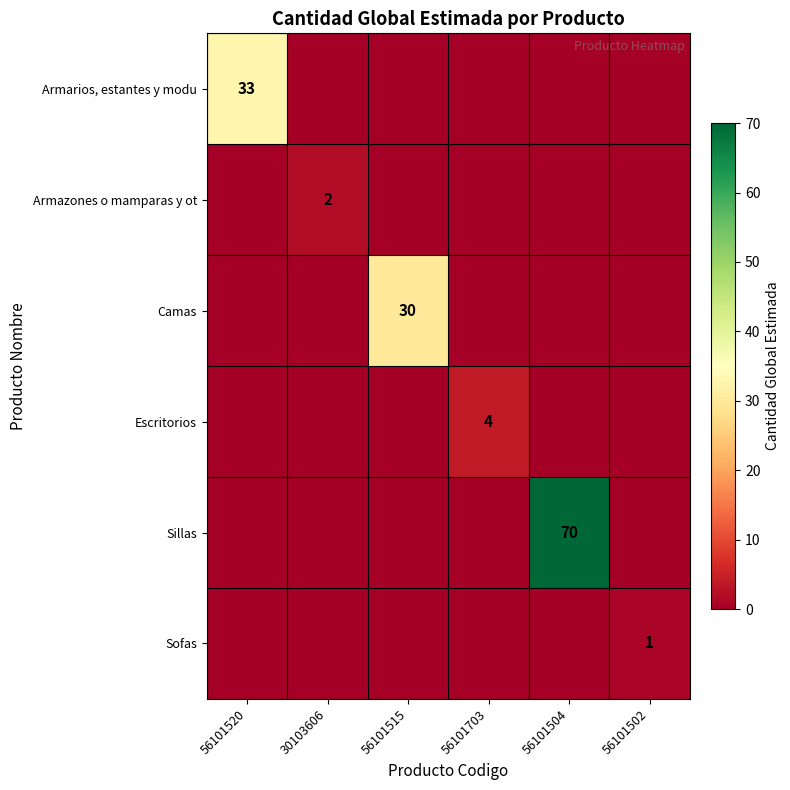

How many data points does each series have?

6